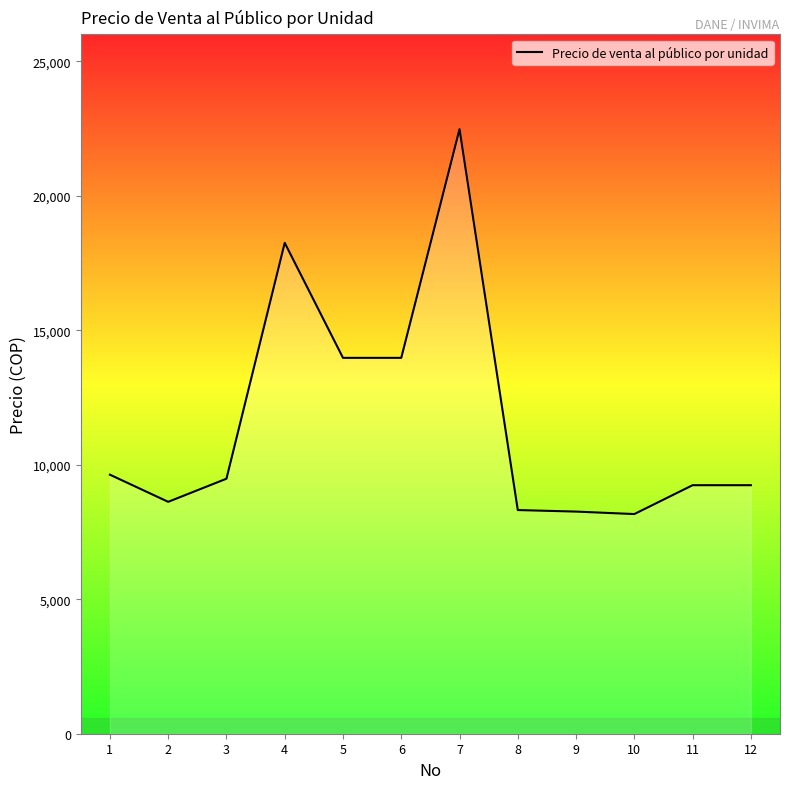

Approximately how many times larger is the value at 11 compared to 1?

1.0